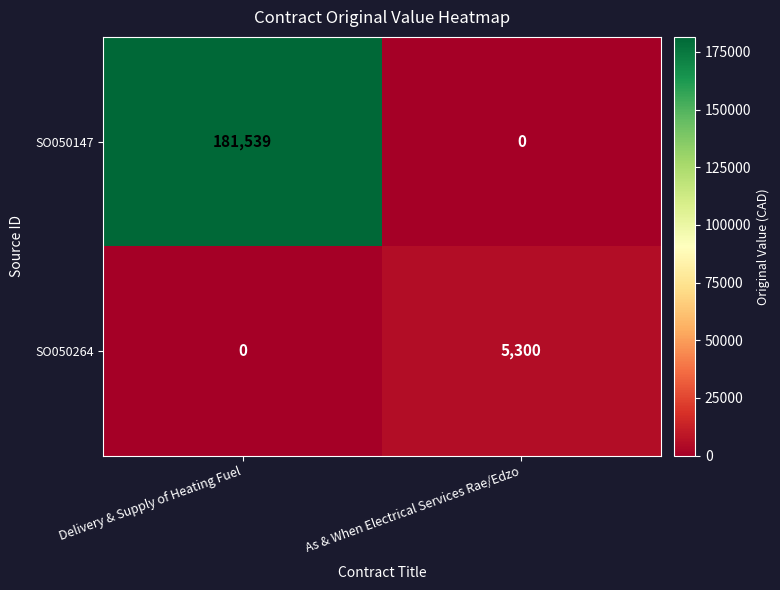

What is the sum of the SO050264 values at Delivery & Supply of Heating Fuel and As & When Electrical Services Rae/Edzo?

5300